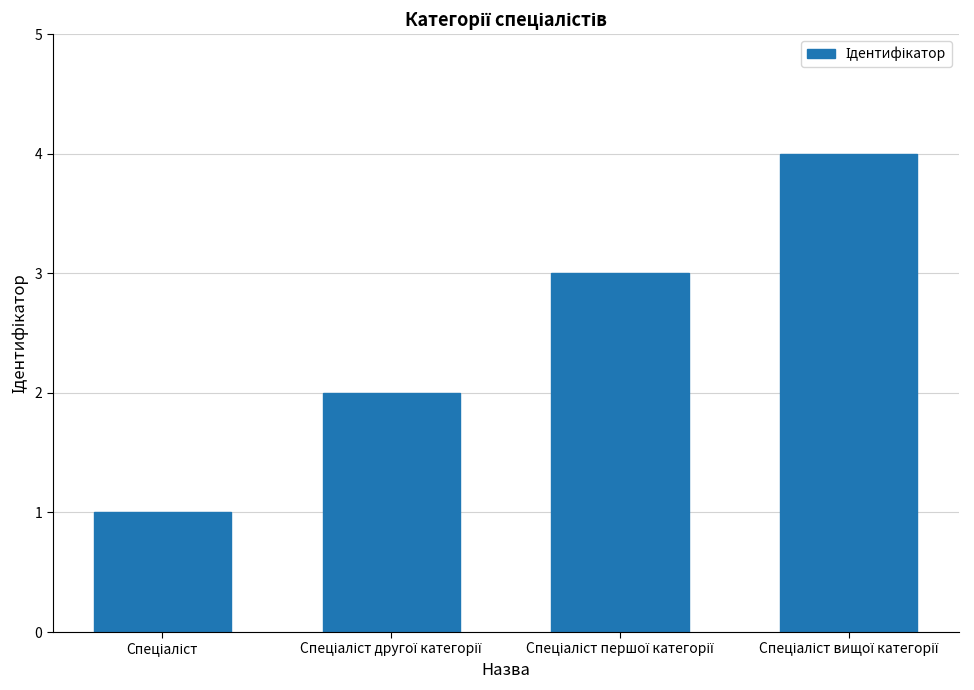

Count the values in the range 2 to 4.

3